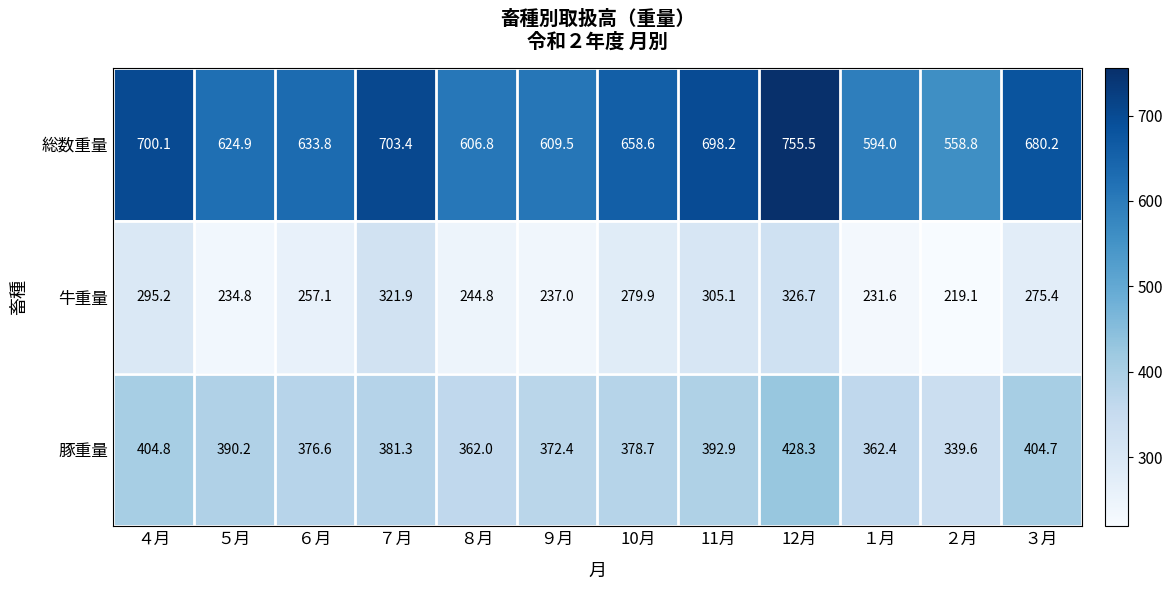

Count the number of data series in this chart.

3